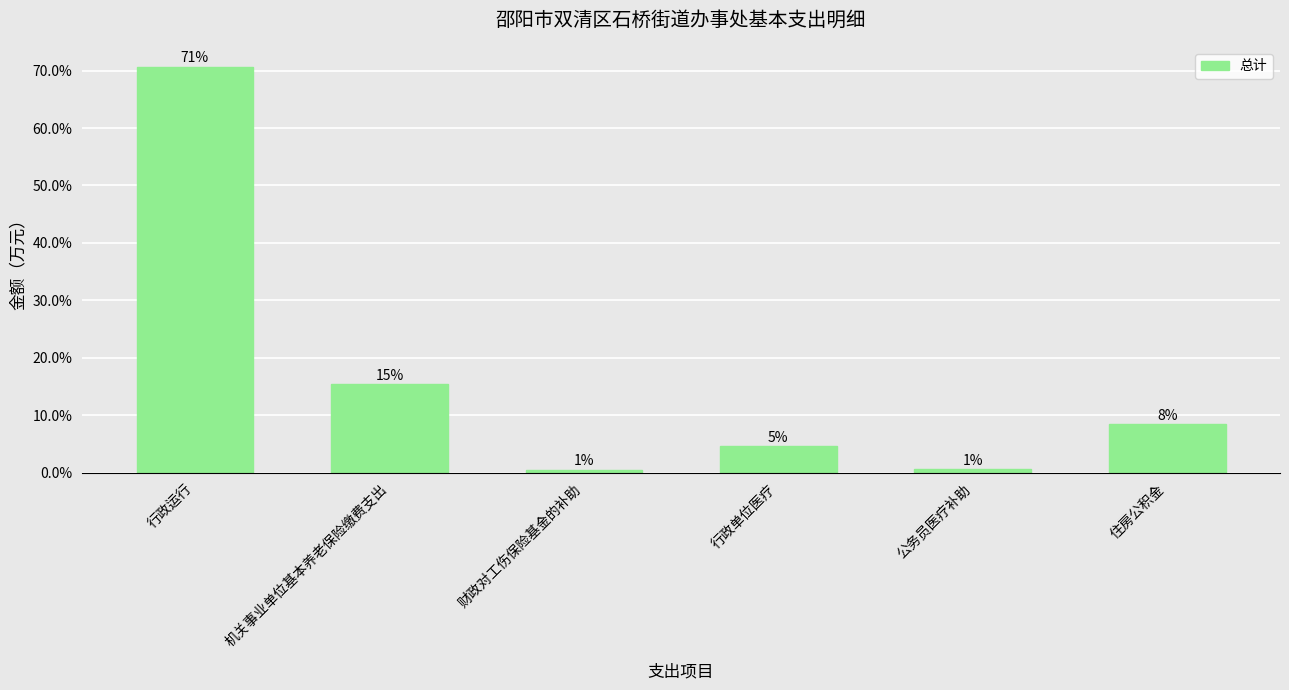

Reading left to right, extract all data points from this chart.

行政运行=70.6	机关事业单位基本养老保险缴费支出=15.4	财政对工伤保险基金的补助=0.5	行政单位医疗=4.5	公务员医疗补助=0.6	住房公积金=8.4